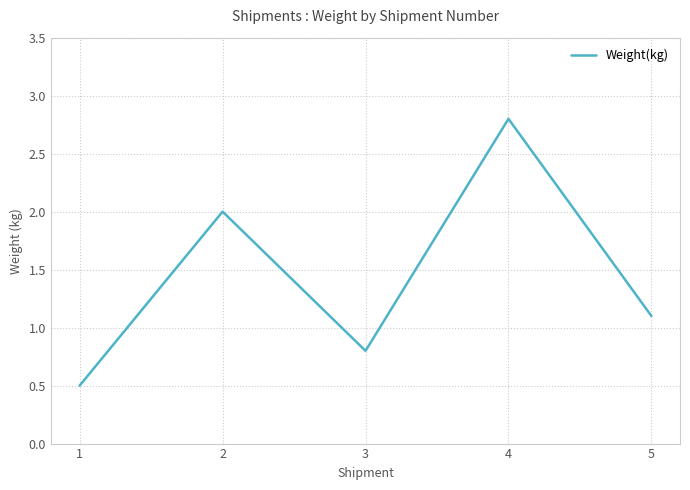

List the labels in order of value, largest first.

4, 2, 5, 3, 1